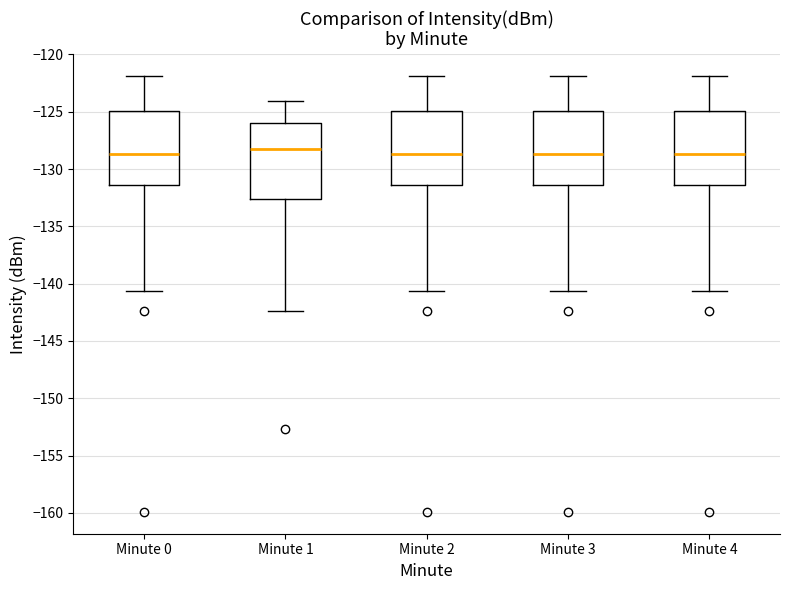

Reading left to right, read every box against the y-axis: the position of its median line, the range the box covers, and the ends of its whiskers. The values are not printed on the chart, so give them approximately, as read against the axis.

Minute 0: median -128.5, box -131.5 to -125.0, whiskers -140.5 to -122.0
Minute 1: median -128.5, box -132.5 to -126.0, whiskers -142.5 to -124.0
Minute 2: median -128.5, box -131.5 to -125.0, whiskers -140.5 to -122.0
Minute 3: median -128.5, box -131.5 to -125.0, whiskers -140.5 to -122.0
Minute 4: median -128.5, box -131.5 to -125.0, whiskers -140.5 to -122.0